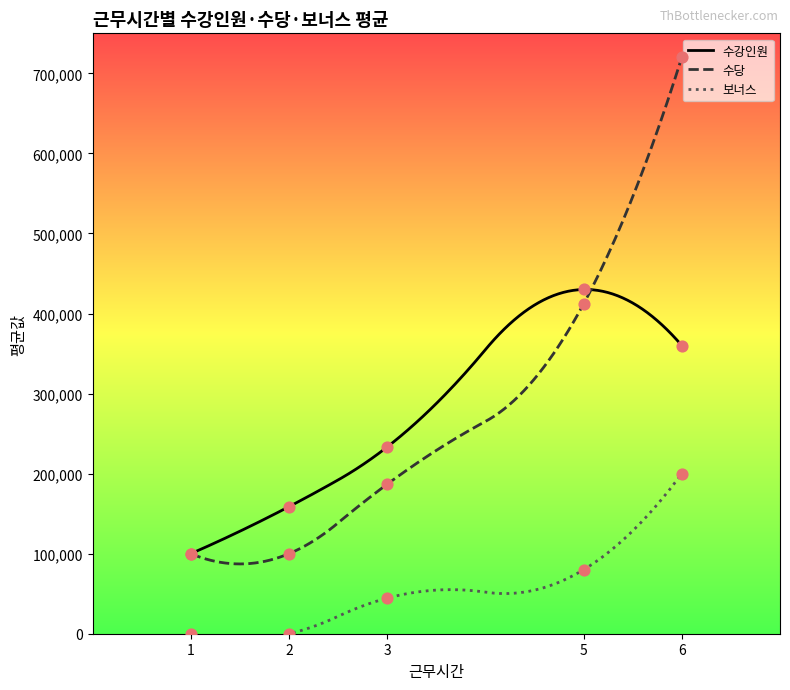

What is the maximum value for 수당?

720000.0